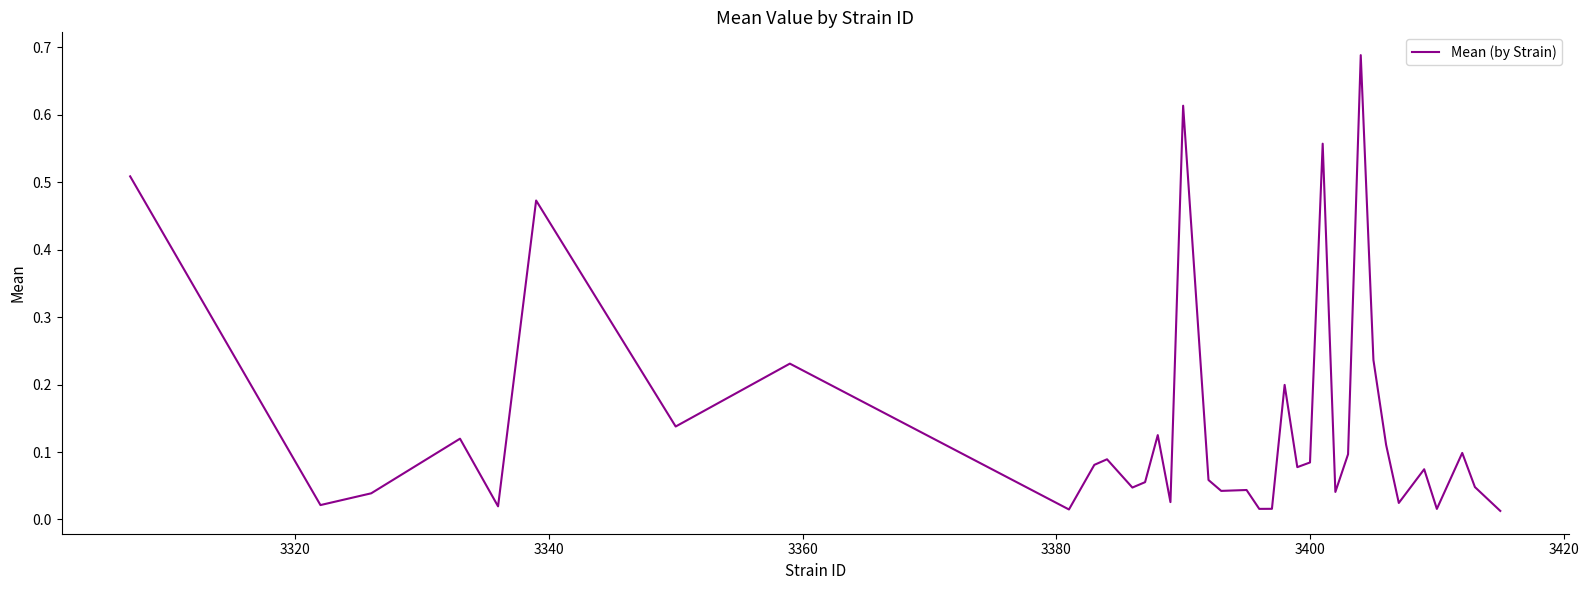

Is this an area chart (filled region under the line)?

No